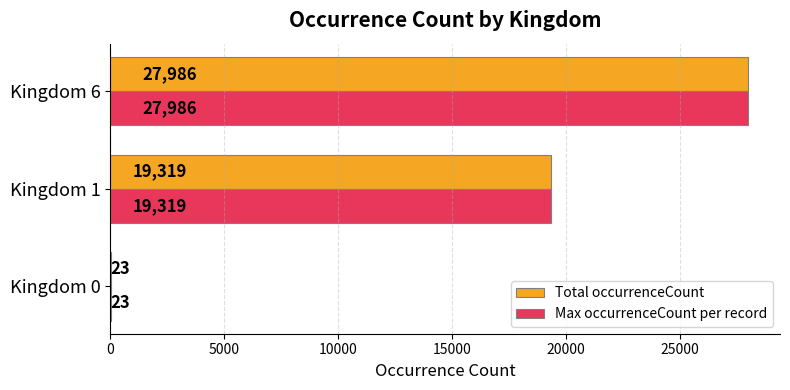

What is the total value across all series at Kingdom 6?

55972